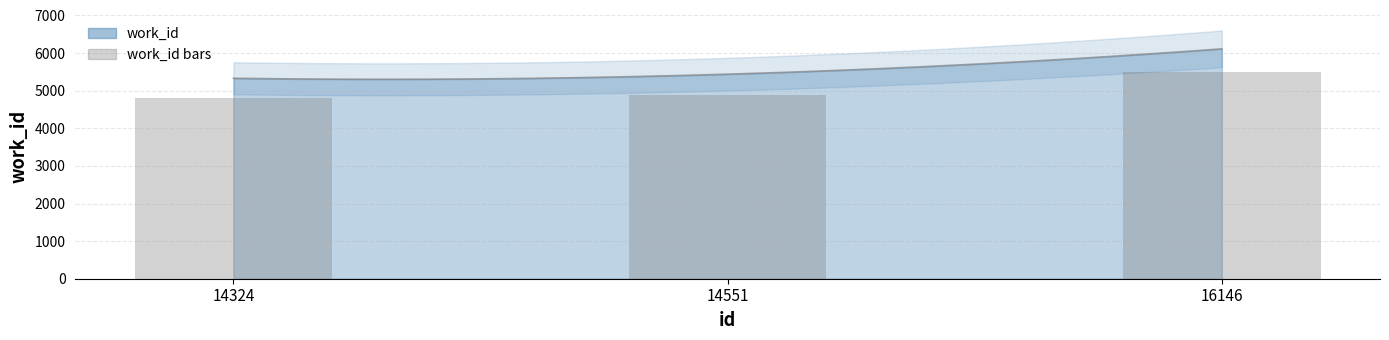

The value at 14551 is 2653.7. True or false?

False